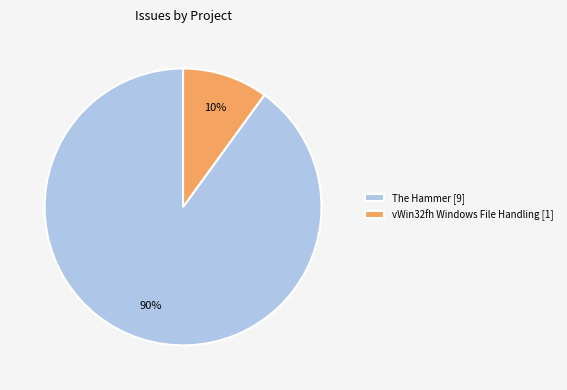

Count the number of slices in the pie.

2